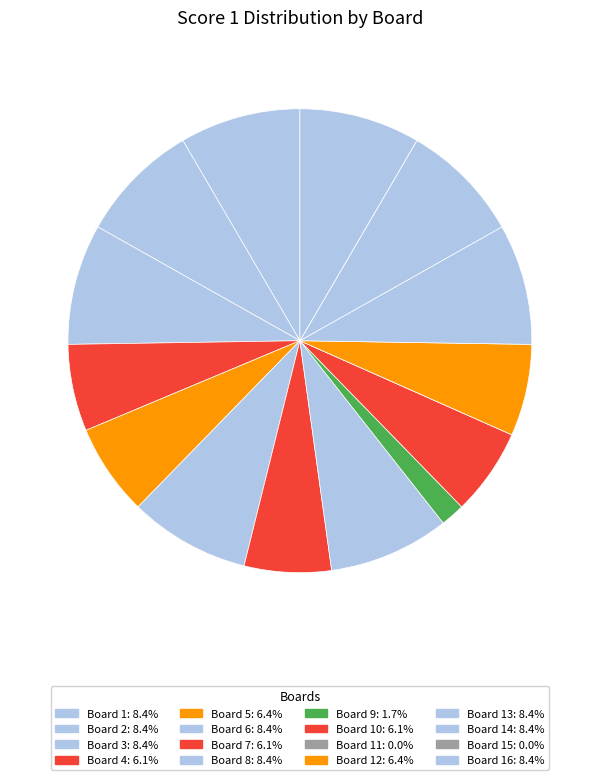

Rank the categories by value from highest to lowest.

Board 1 (25), Board 2 (25), Board 3 (25), Board 6 (25), Board 8 (25), Board 13 (25), Board 14 (25), Board 16 (25), Board 5 (19), Board 12 (19), Board 4 (18), Board 7 (18), Board 10 (18), Board 9 (5), Board 11 (0), Board 15 (0)